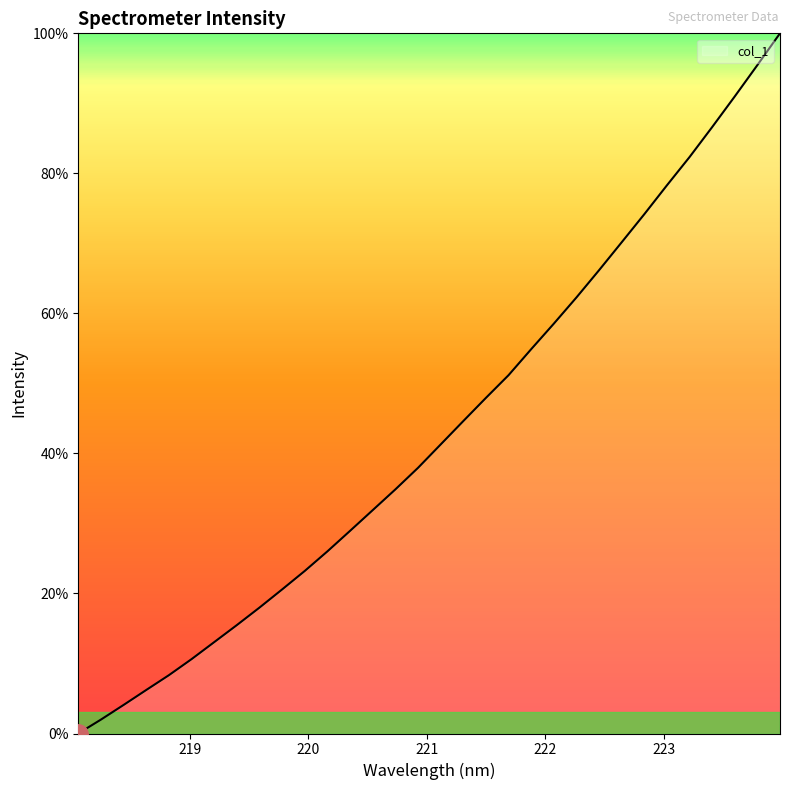

What is the difference between the maximum and minimum values?

100.0